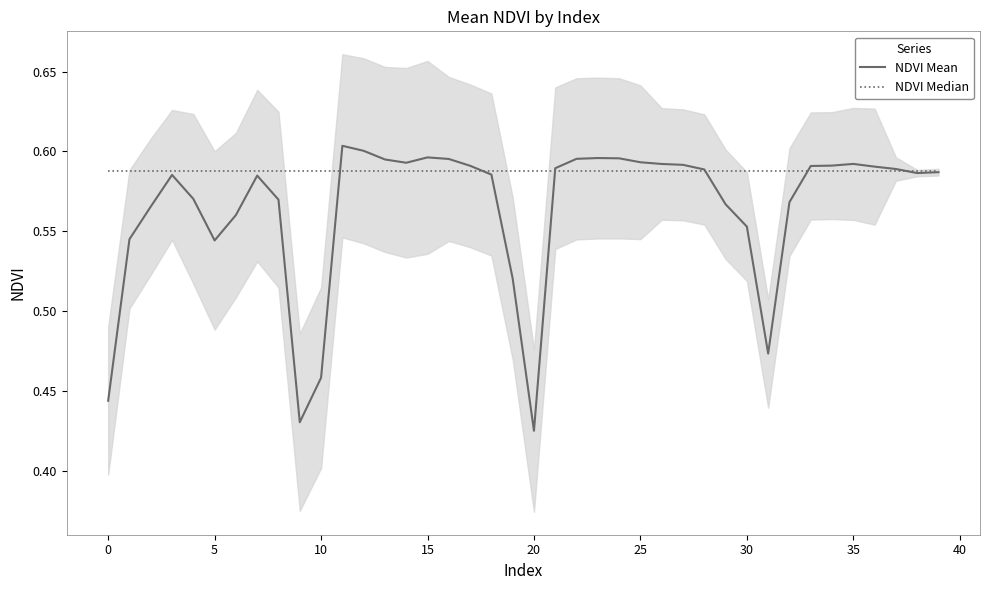

What value does the NDVI Mean series have at 29?

0.6